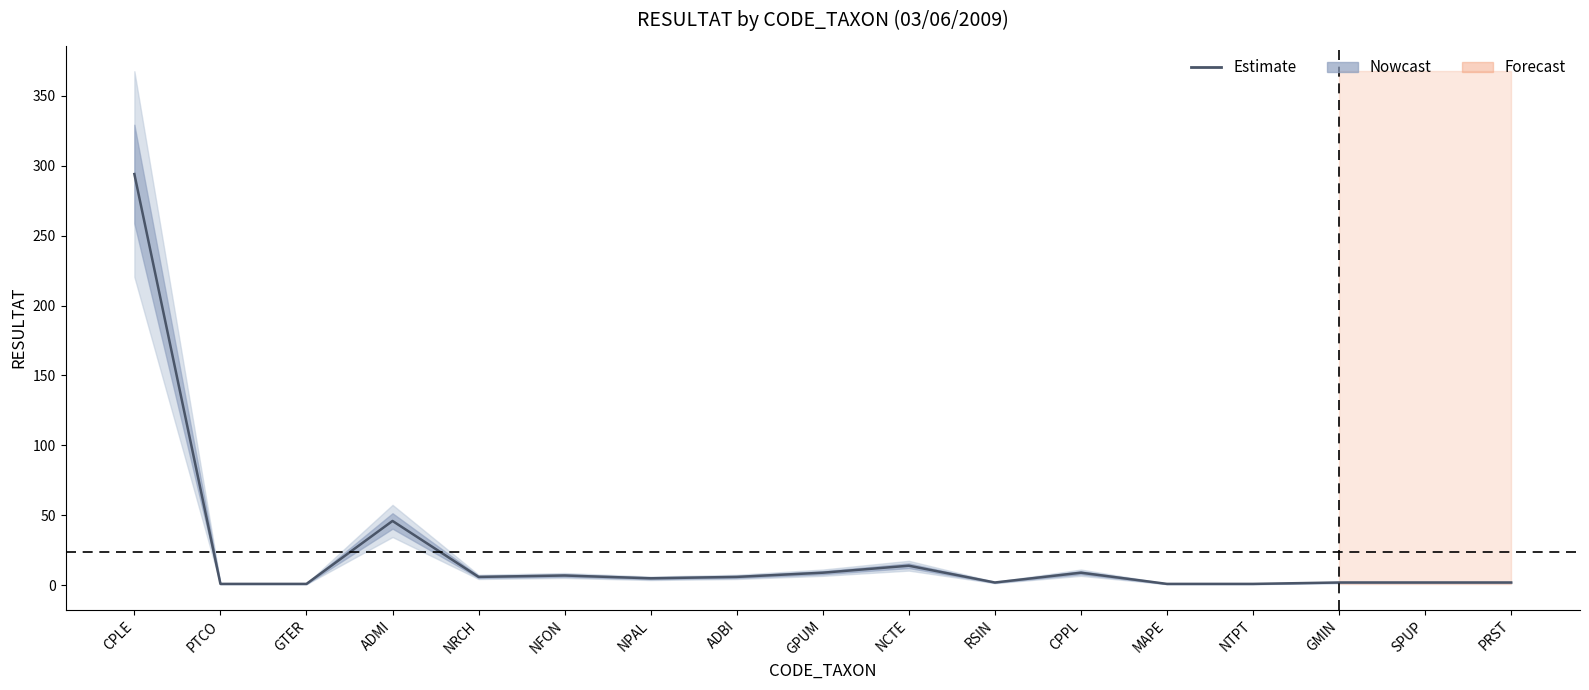

Which label corresponds to the smallest value in the chart?

PTCO